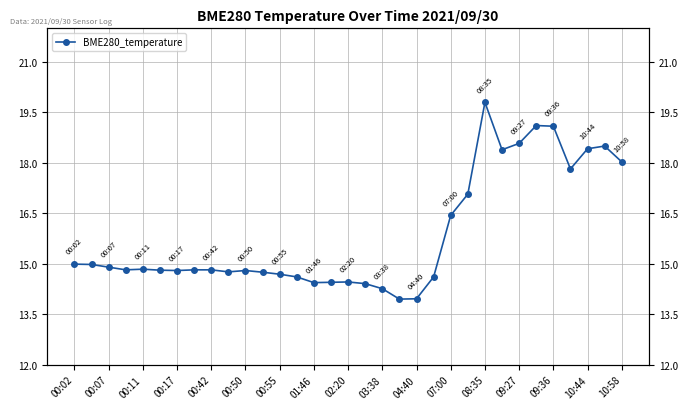

True or false: the data has more than 2 interior local peaks.

True